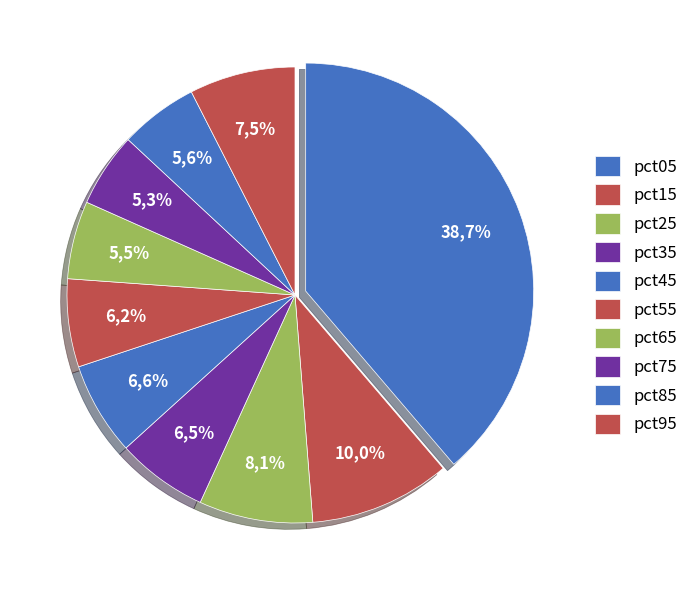

How many slices are in this pie chart?

10